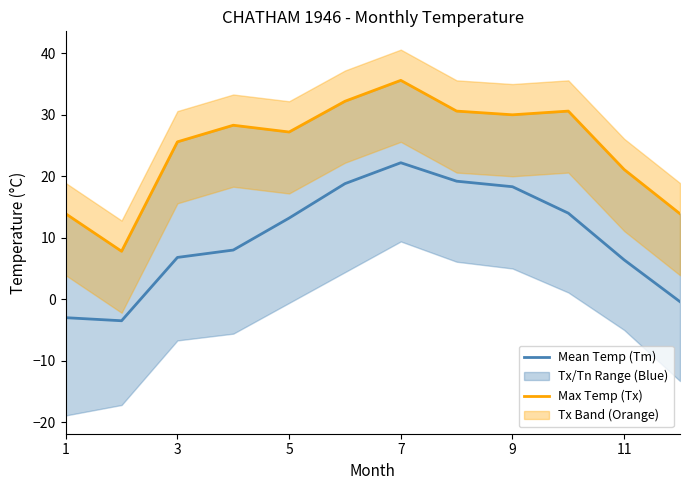

What is the maximum value for Mean Temp (Tm)?

22.2